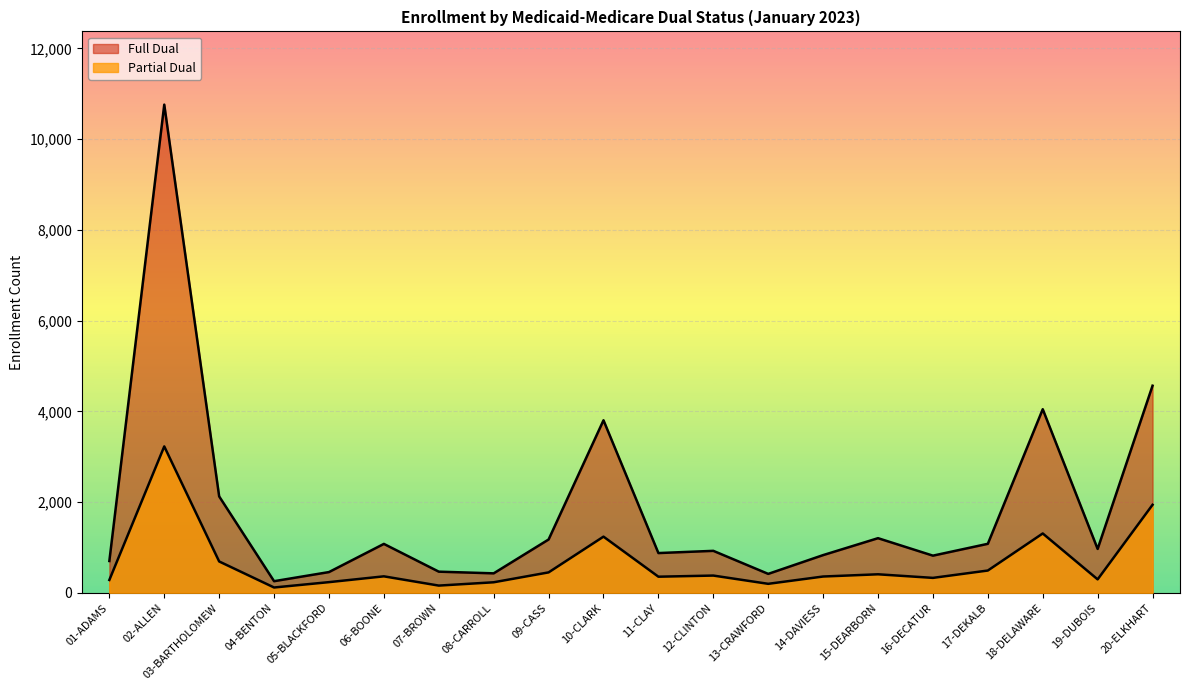

In Partial Dual, how many points are higher than both neighbors (excluding endpoints)?

6